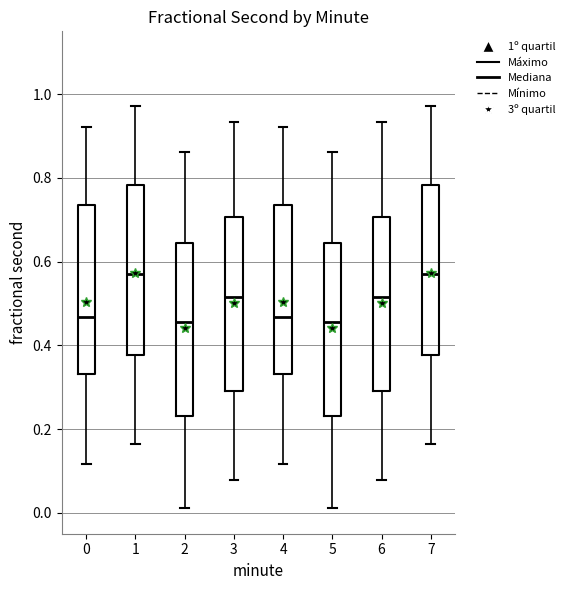

Where is the lower edge of the box at x = 2 on the y-axis? The values are not printed on the chart, so give them approximately, as read against the axis.

0.24